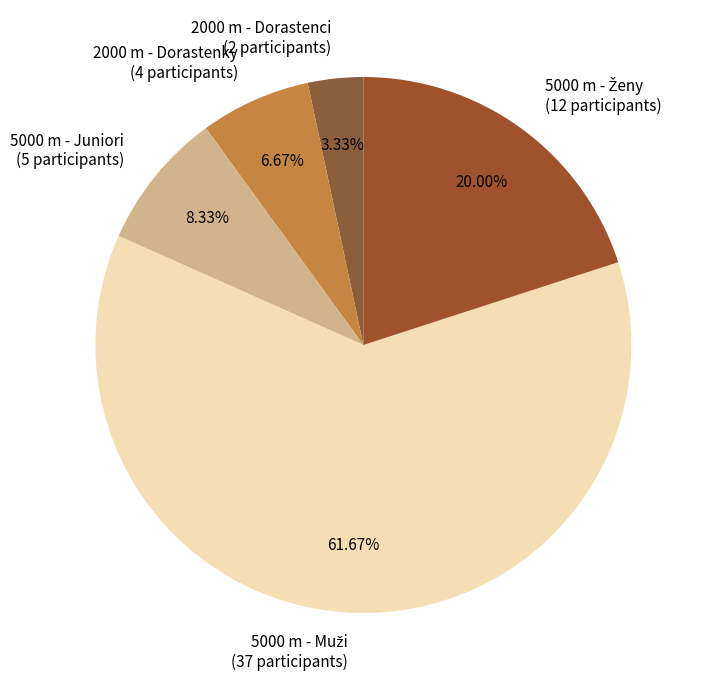

To the nearest percent, what portion does 2000 m - Dorastenci represent?

3%